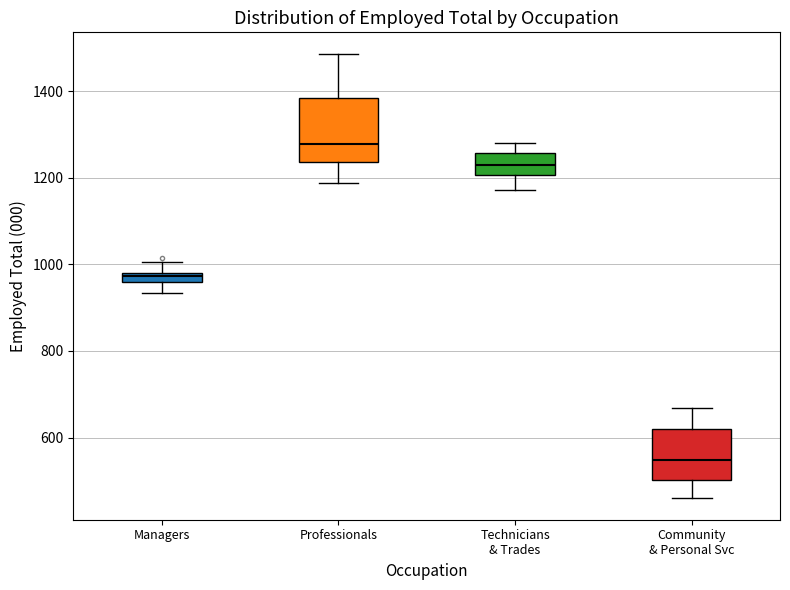

Comparing the boxes themselves (not the whiskers), which one is the tallest?

Professionals